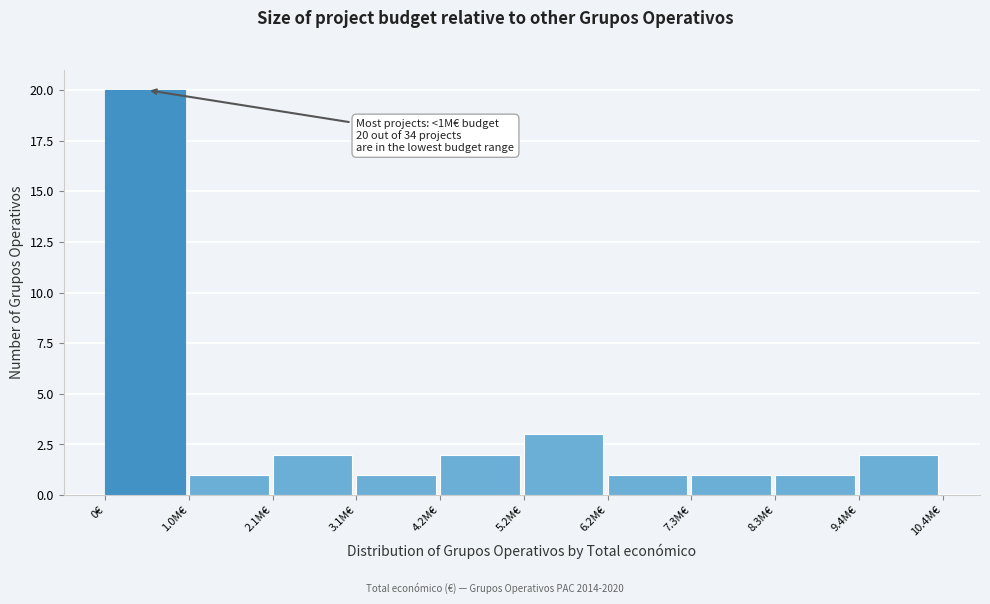

Reading left to right, what are all the values shown in this chart?

0€=20	1.0M€=1	2.1M€=2	3.1M€=1	4.2M€=2	5.2M€=3	6.2M€=1	7.3M€=1	8.3M€=1	9.4M€=2